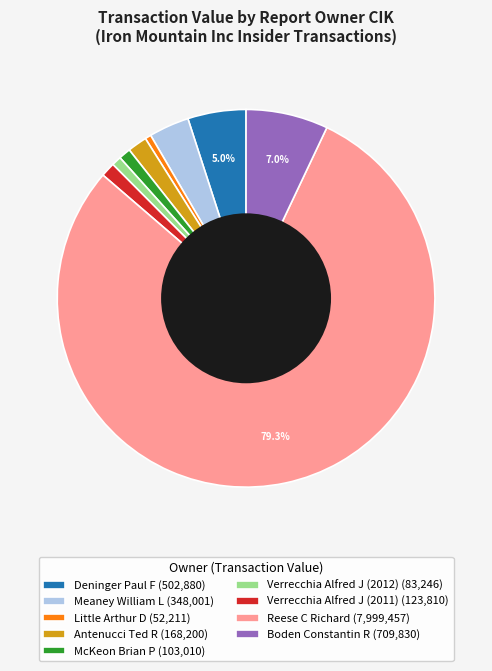

To the nearest percent, what is the difference between the largest and smallest slice percentages?

79%